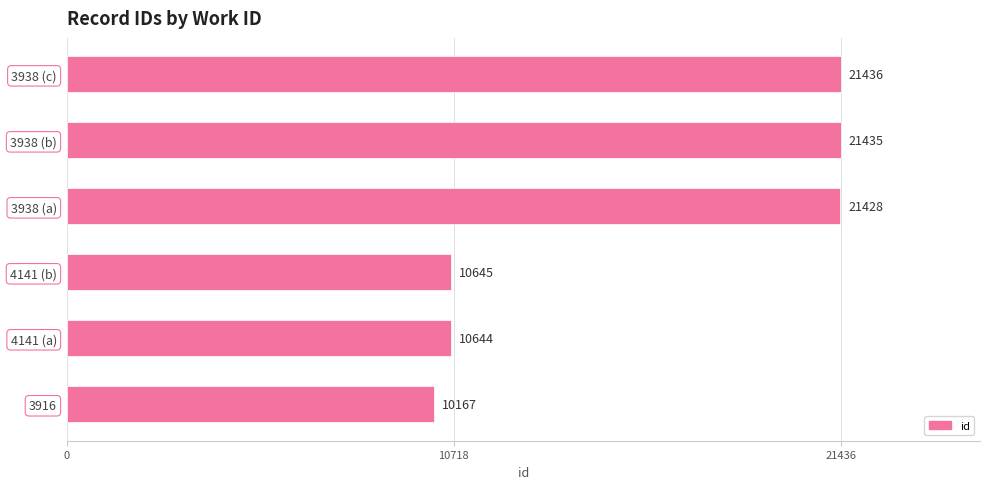

Where is the data nearest to the value 15801?

4141 (b)